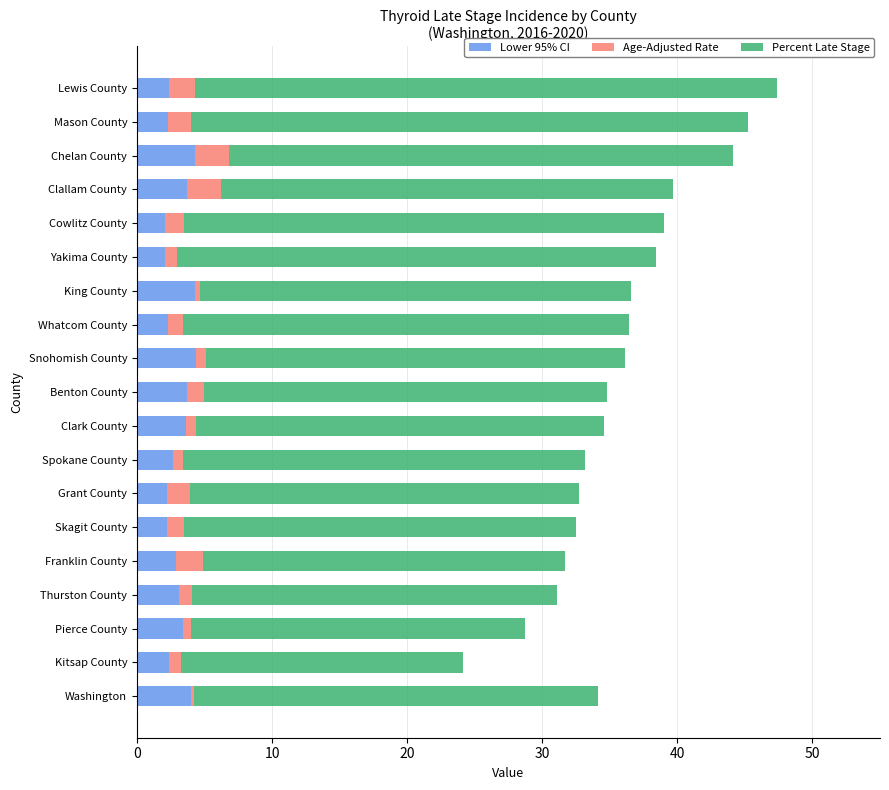

What is the total value across all series at Franklin County?

31.7